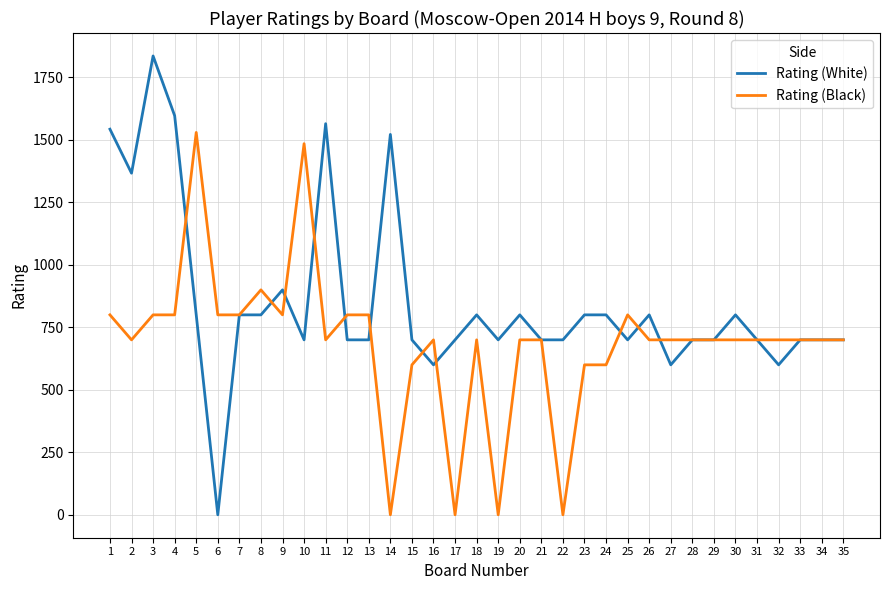

How many positive values does the Rating (White) series have?

34